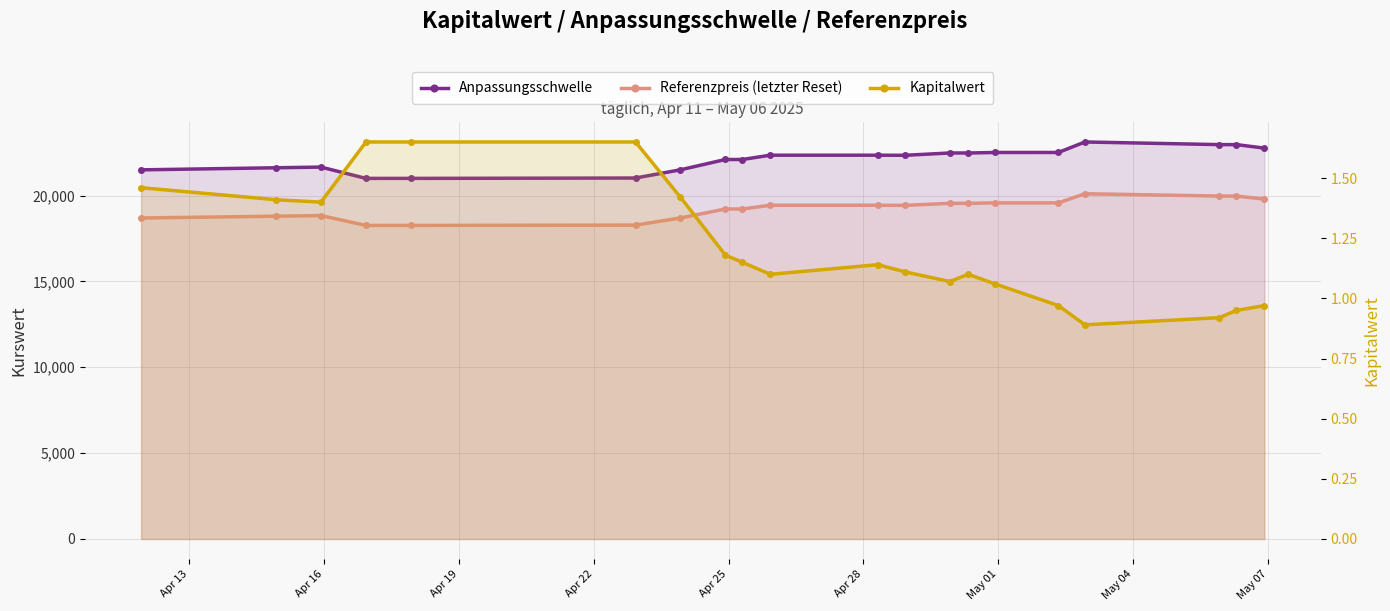

True or false: Referenzpreis (letzter Reset) has more than 1 interior local peaks.

True